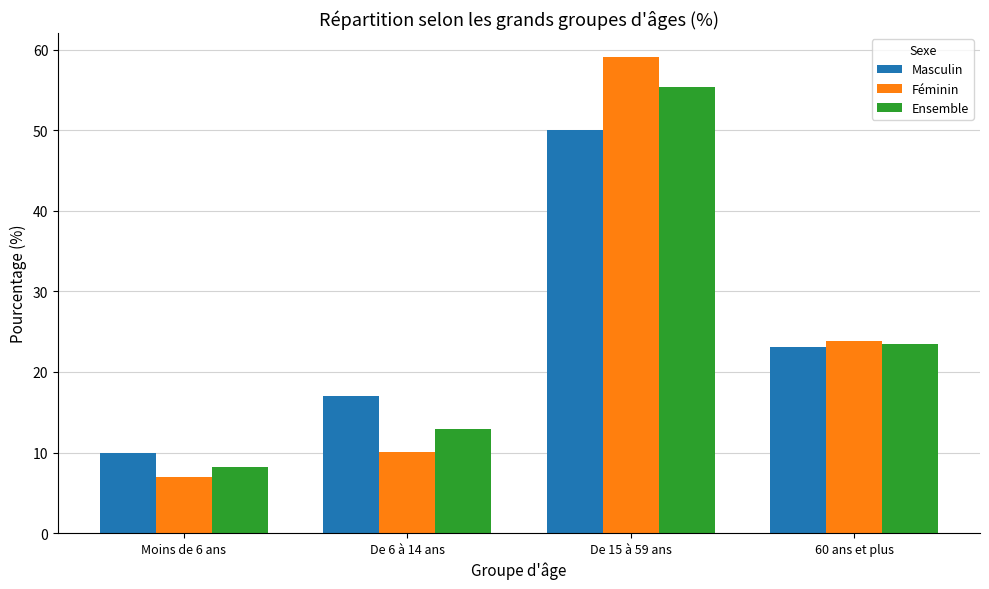

How many groups of bars are there?

4